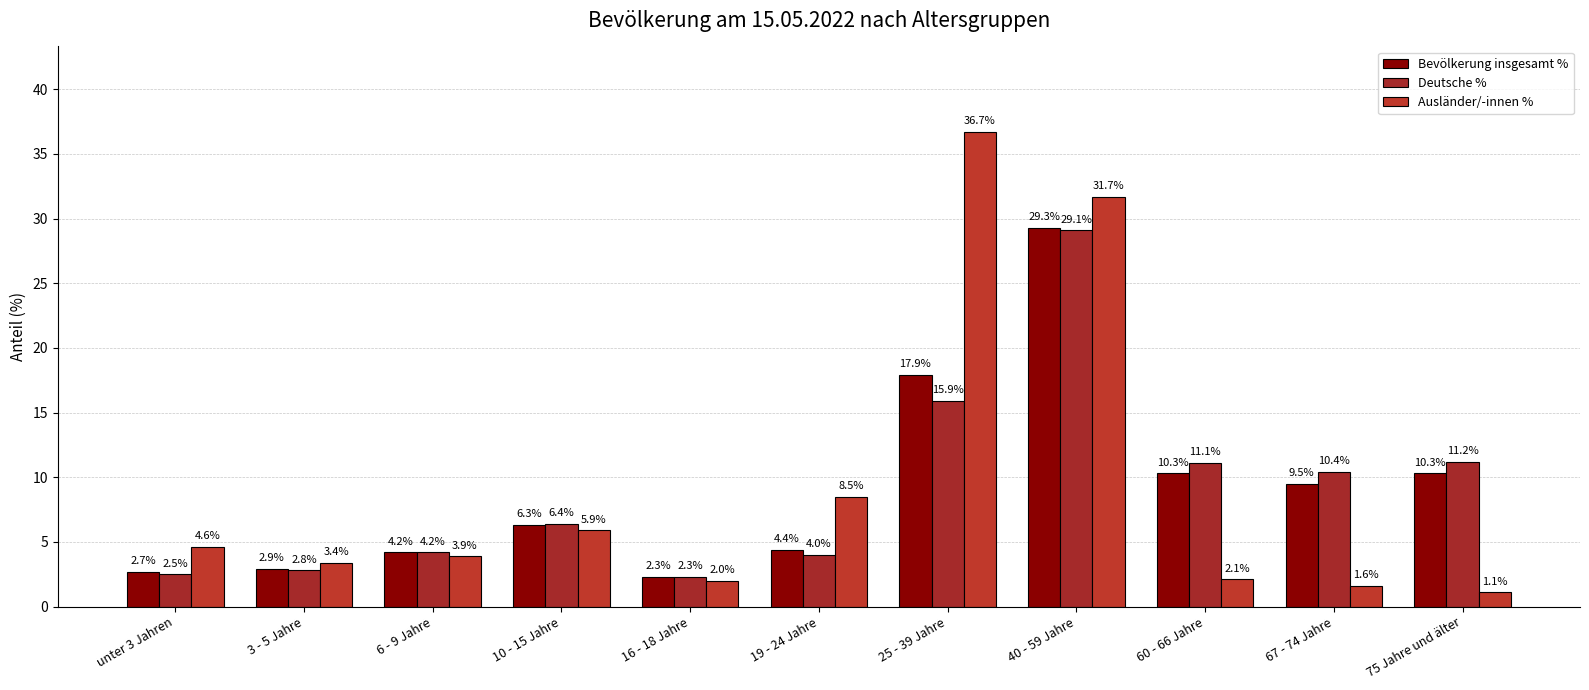

Rank the series by their maximum value, from lowest to highest.

Deutsche %, Bevölkerung insgesamt %, Ausländer/-innen %